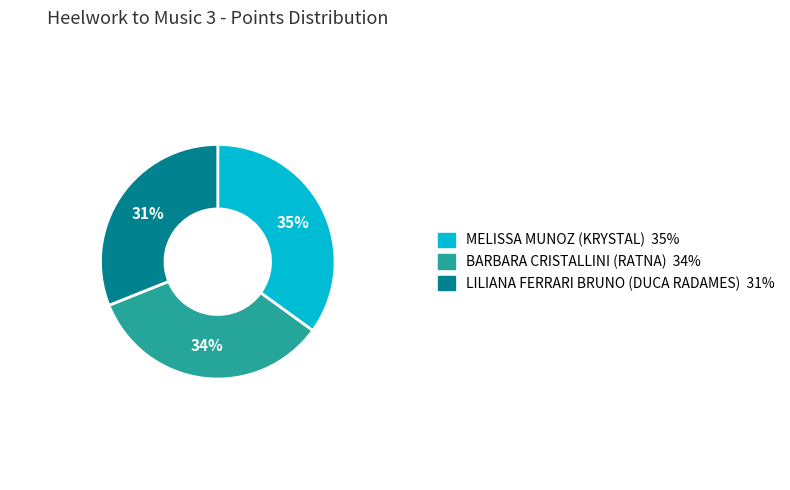

What is the smallest slice in the pie chart?

LILIANA FERRARI BRUNO (DUCA RADAMES)